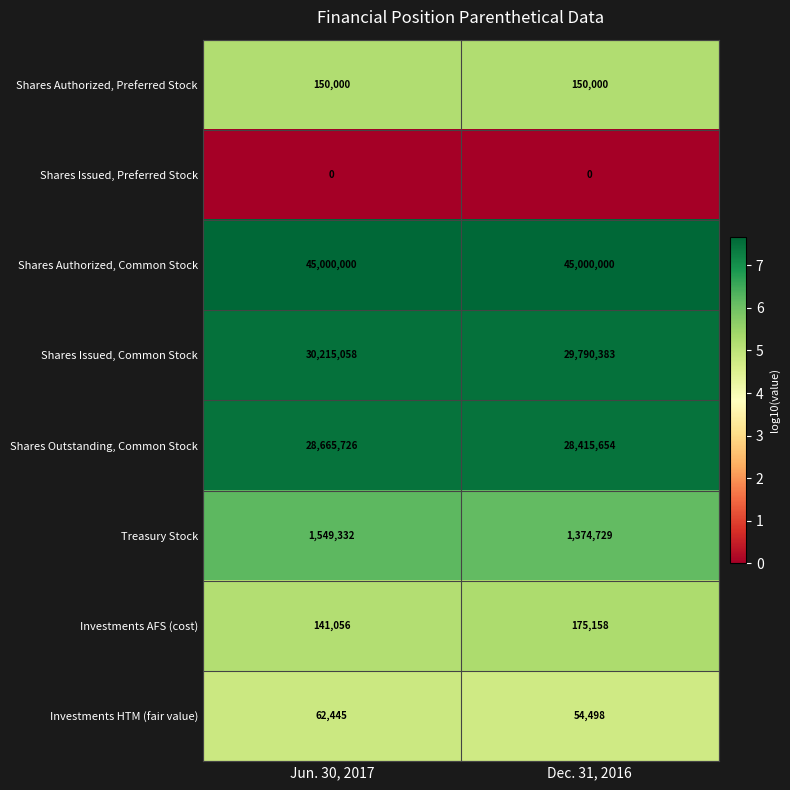

List the series in order of their peak value, lowest first.

Shares Issued, Preferred Stock, Investments HTM (fair value), Shares Authorized, Preferred Stock, Investments AFS (cost), Treasury Stock, Shares Outstanding, Common Stock, Shares Issued, Common Stock, Shares Authorized, Common Stock